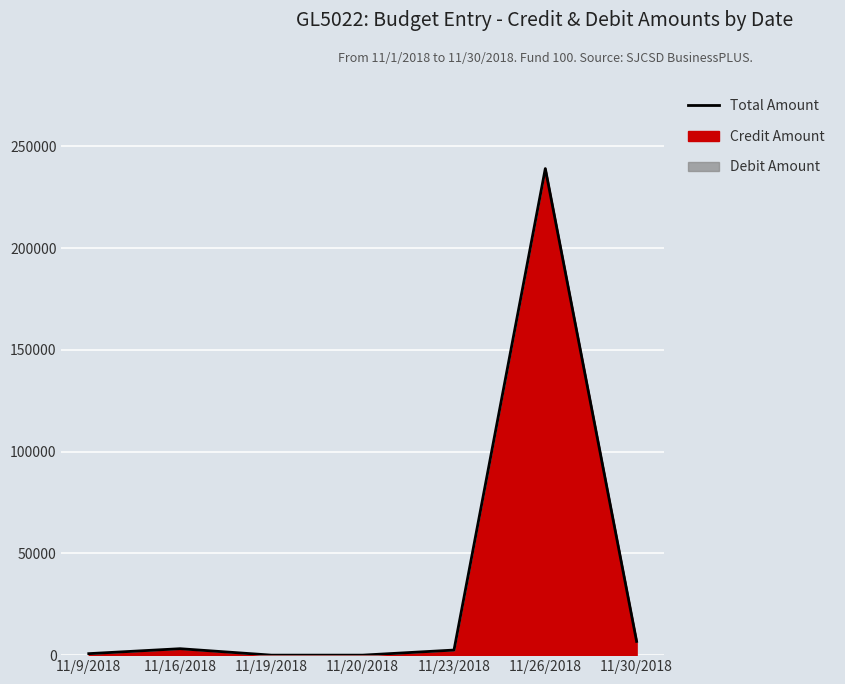

Reading left to right, list all the values displayed in this chart.

11/9/2018=734.0	11/16/2018=3164.0	11/19/2018=0.0	11/20/2018=0.0	11/23/2018=2499.1	11/26/2018=239143.0	11/30/2018=6751.5